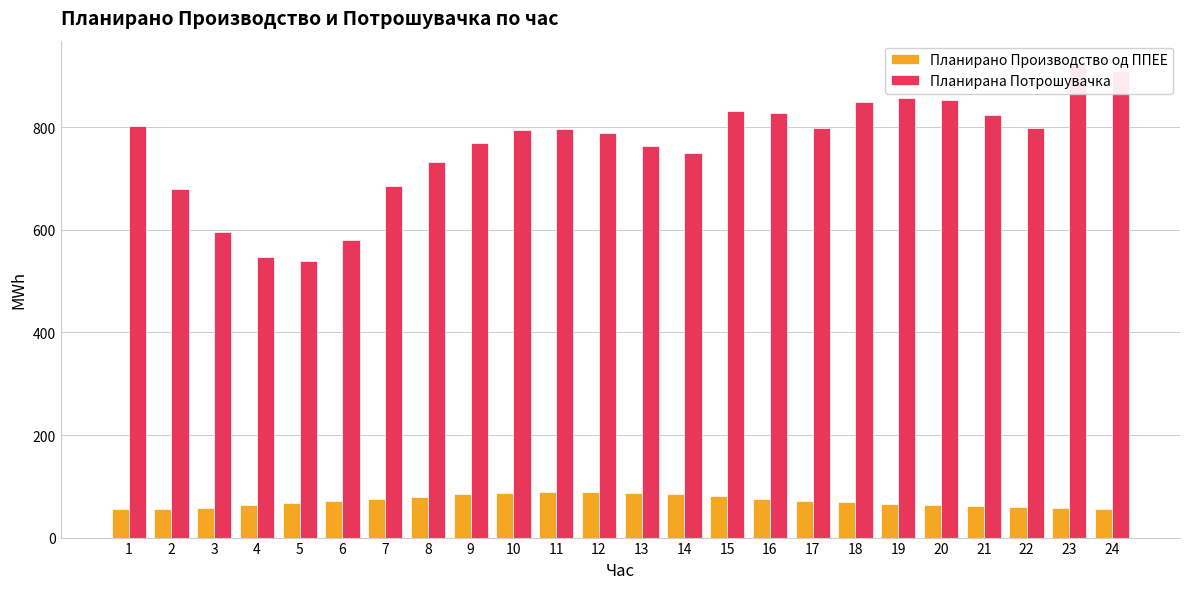

At how many categories does at least one series exceed 331?

24